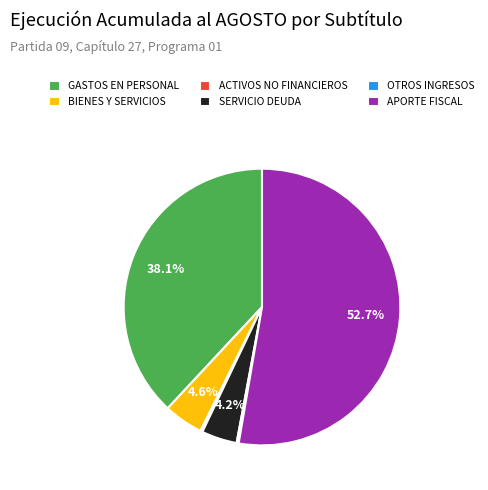

Is there any slice that represents more than half of the pie?

Yes